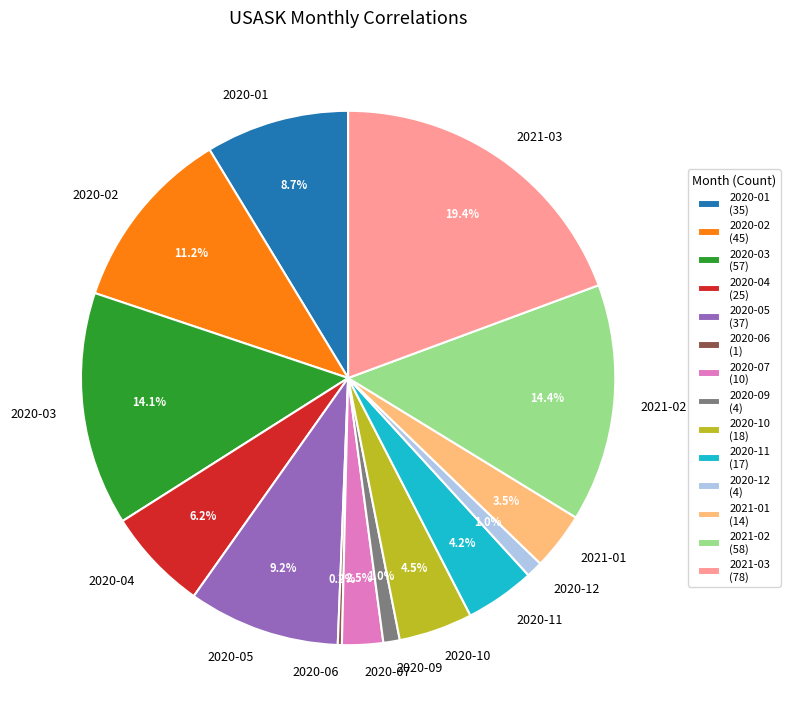

Is there any slice that represents more than half of the pie?

No